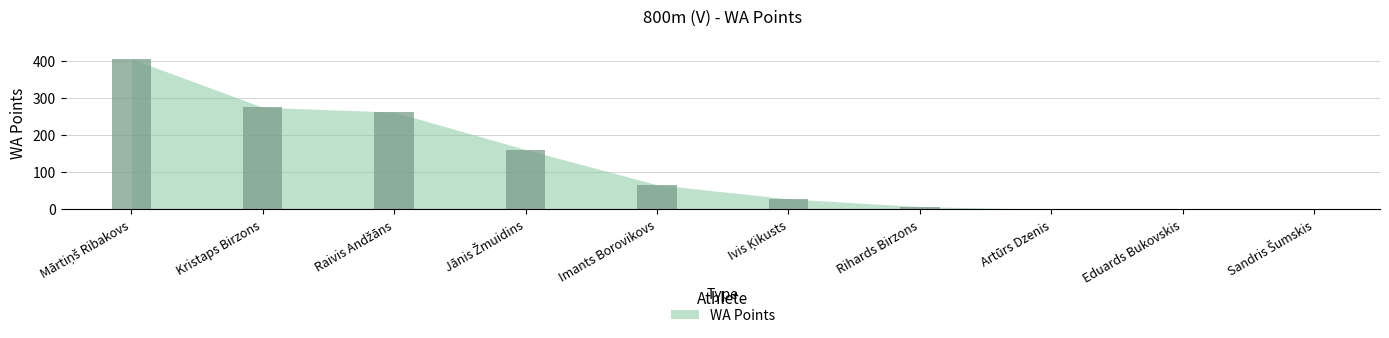

Count the number of data series in this chart.

1